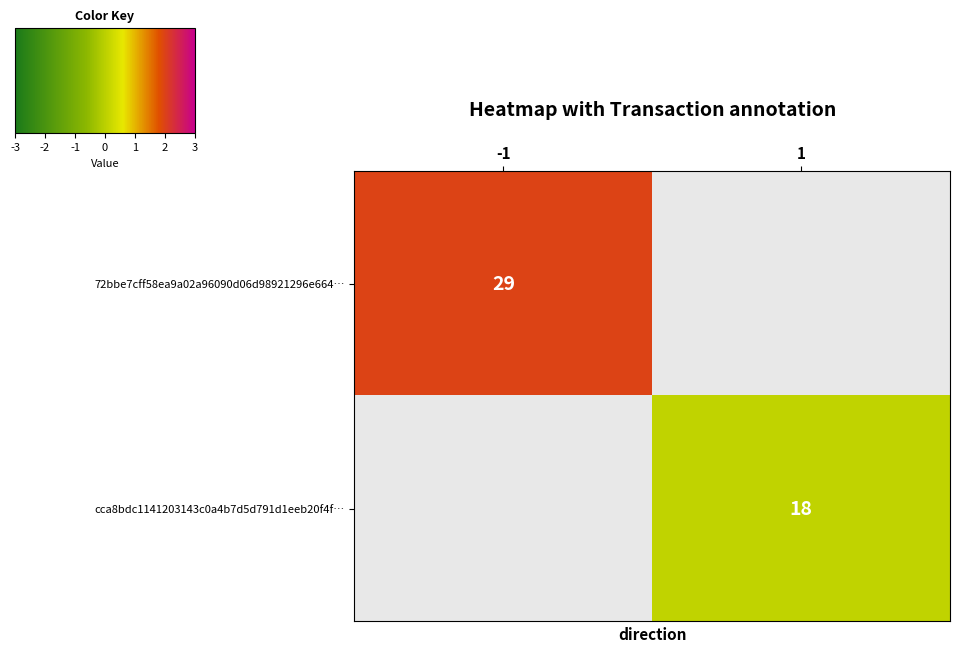

Which category has the lowest value across all series?

0.5